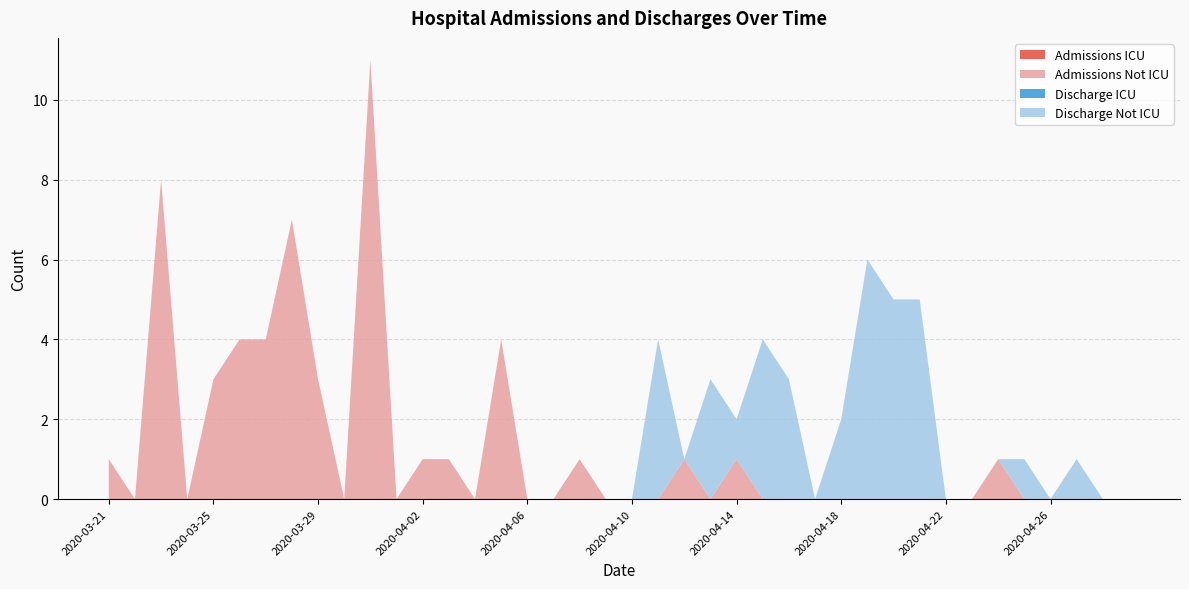

Reading left to right, extract all data points from this chart.

Admissions ICU: 0	0	0	0	0	0	0	0	0	0	0	0	0	0	0	0	0	0	0	0	0	0	0	0	0	0	0	0	0	0	0	0	0	0	0	0	0	0	0	0
Admissions Not ICU: 1	0	8	0	3	4	4	7	3	0	11	0	1	1	0	4	0	0	1	0	0	0	1	0	1	0	0	0	0	0	0	0	0	0	1	0	0	0	0	0
Discharge ICU: 0	0	0	0	0	0	0	0	0	0	0	0	0	0	0	0	0	0	0	0	0	0	0	0	0	0	0	0	0	0	0	0	0	0	0	0	0	0	0	0
Discharge Not ICU: 0	0	0	0	0	0	0	0	0	0	0	0	0	0	0	0	0	0	0	0	0	4	0	3	1	4	3	0	2	6	5	5	0	0	0	1	0	1	0	0